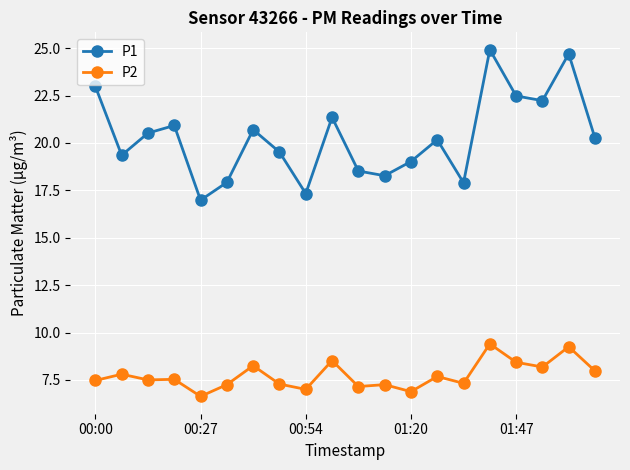

Which series has the largest range (max minus min)?

P1